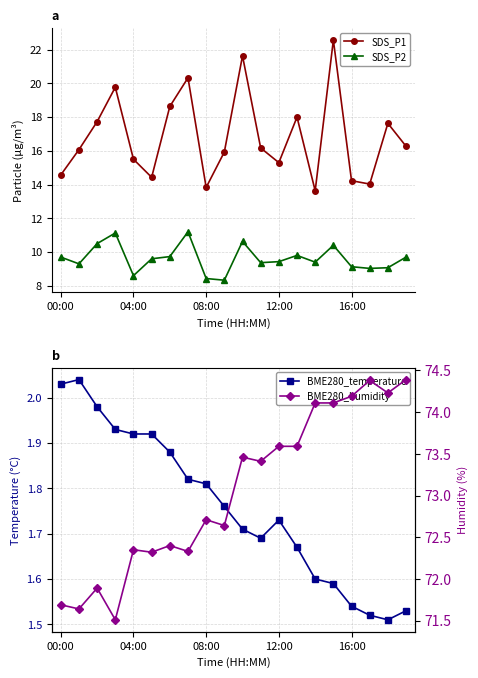

How many lines are shown in the chart?

4